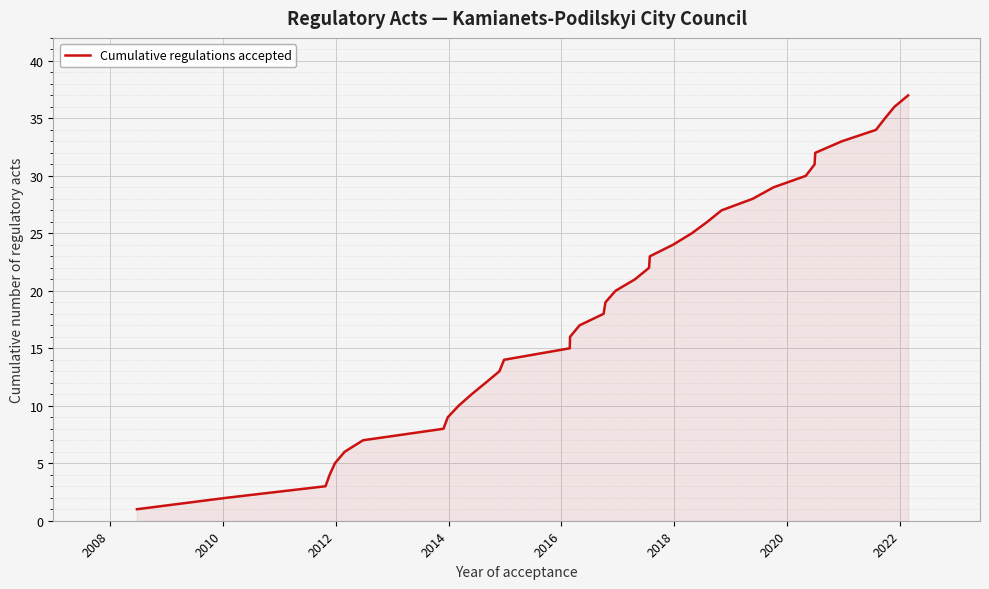

What is the maximum value shown in the chart?

37